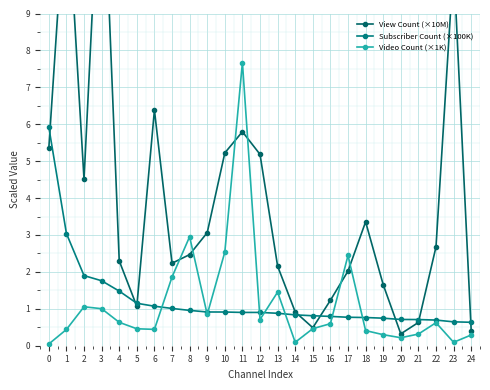

The value of View Count (×10M) at 0 is 9.3. True or false?

False